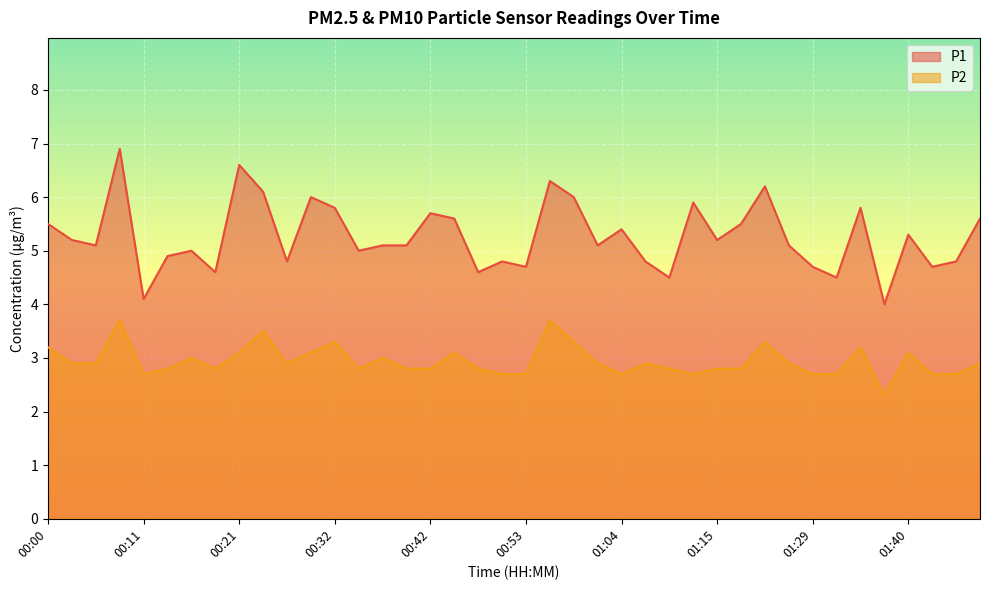

What is the difference between the maximum and minimum values in the P2 series?

1.4